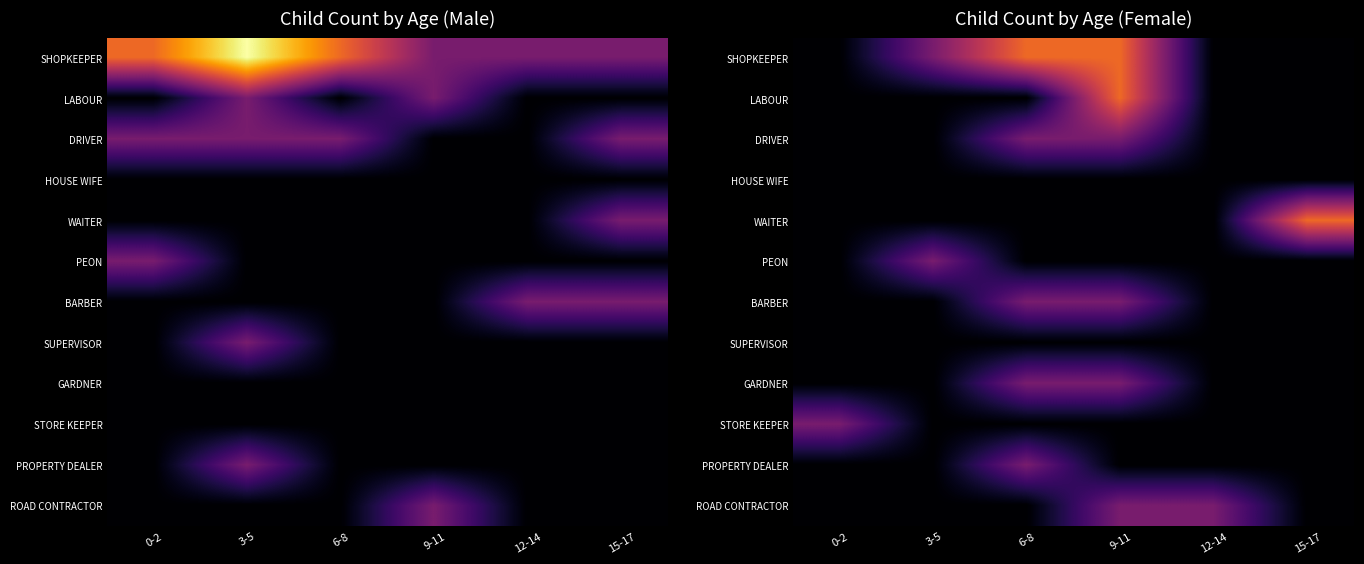

Between 9-11 and 15-17, which is larger?

9-11